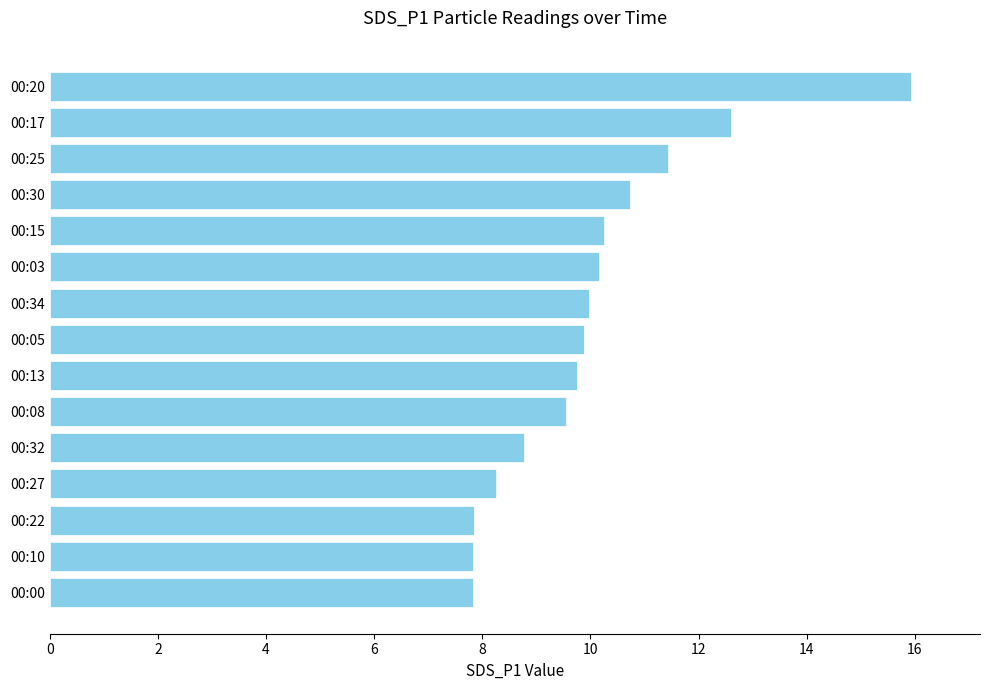

Are the bars grouped side by side (vs. stacked)?

No